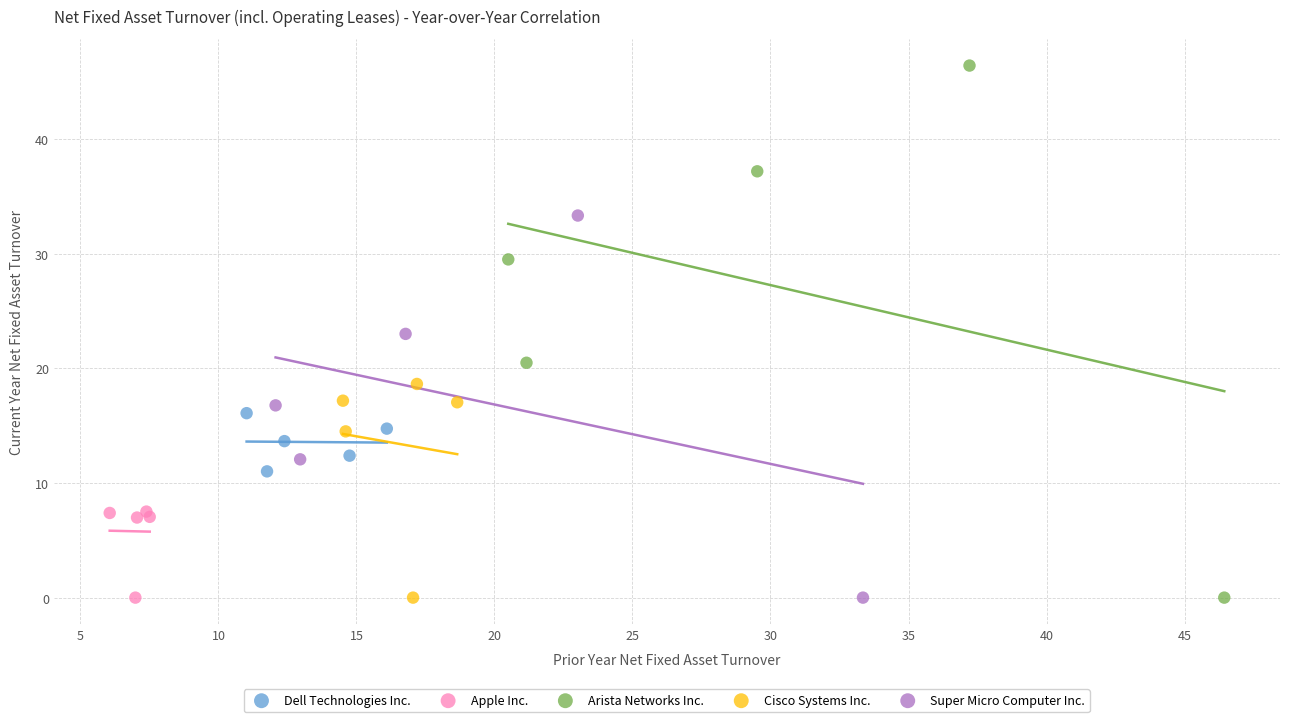

Which series contains the highest Y value?

Arista Networks Inc.